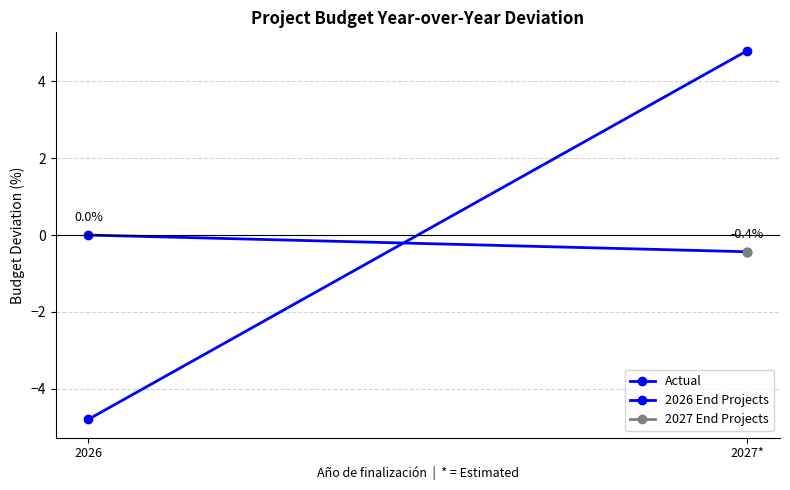

Rank the categories by Actual value from lowest to highest.

2026, 2027*